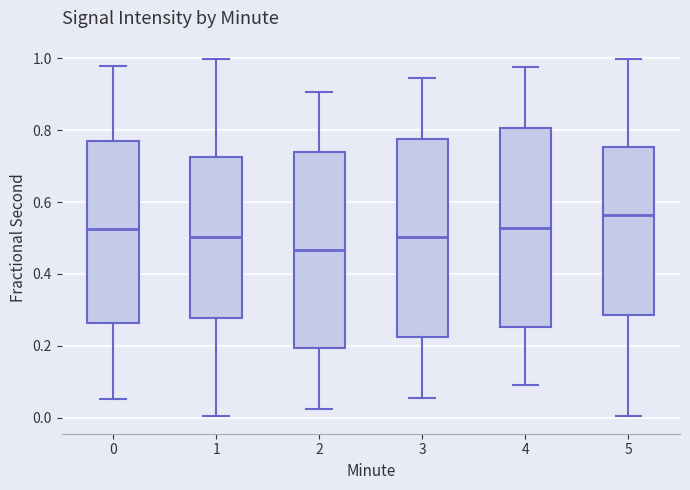

Which box has the highest median line?

5